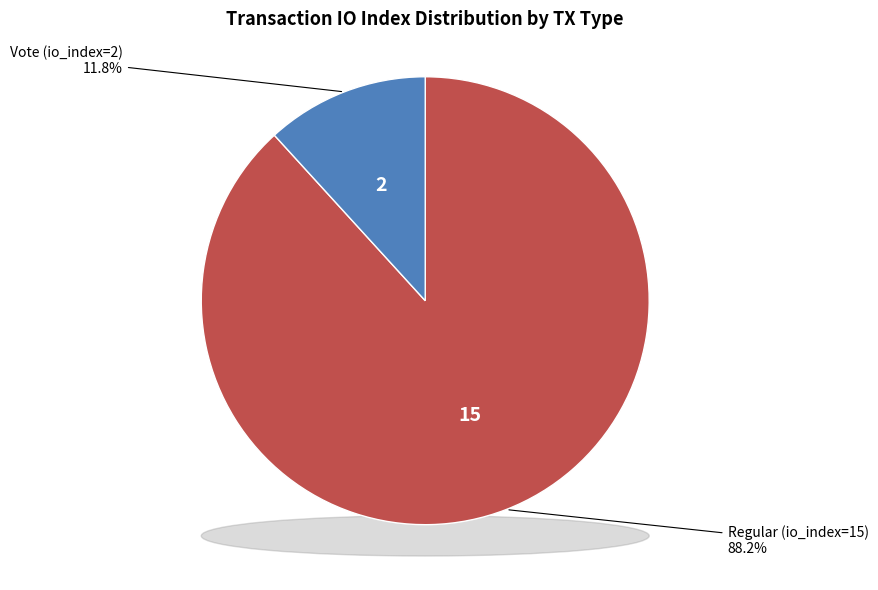

What percentage do Vote (io_index=2) and Regular (io_index=15) together represent?

100.0%